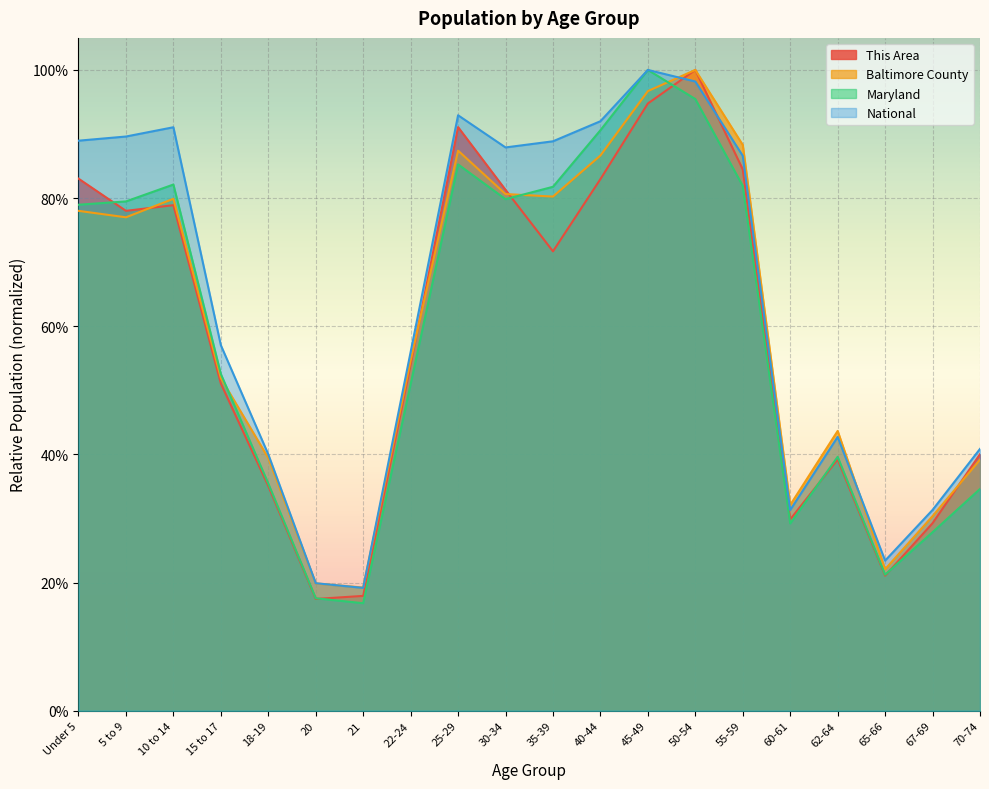

Reading left to right, extract all data points from this chart.

This Area: Under 5=0.8	5 to 9=0.8	10 to 14=0.8	15 to 17=0.5	18-19=0.4	20=0.2	21=0.2	22-24=0.5	25-29=0.9	30-34=0.8	35-39=0.7	40-44=0.8	45-49=0.9	50-54=1.0	55-59=0.8	60-61=0.3	62-64=0.4	65-66=0.2	67-69=0.3	70-74=0.4
Baltimore County: Under 5=0.8	5 to 9=0.8	10 to 14=0.8	15 to 17=0.5	18-19=0.4	20=0.2	21=0.2	22-24=0.5	25-29=0.9	30-34=0.8	35-39=0.8	40-44=0.9	45-49=1.0	50-54=1.0	55-59=0.9	60-61=0.3	62-64=0.4	65-66=0.2	67-69=0.3	70-74=0.4
Maryland: Under 5=0.8	5 to 9=0.8	10 to 14=0.8	15 to 17=0.5	18-19=0.4	20=0.2	21=0.2	22-24=0.5	25-29=0.9	30-34=0.8	35-39=0.8	40-44=0.9	45-49=1.0	50-54=1.0	55-59=0.8	60-61=0.3	62-64=0.4	65-66=0.2	67-69=0.3	70-74=0.3
National: Under 5=0.9	5 to 9=0.9	10 to 14=0.9	15 to 17=0.6	18-19=0.4	20=0.2	21=0.2	22-24=0.6	25-29=0.9	30-34=0.9	35-39=0.9	40-44=0.9	45-49=1.0	50-54=1.0	55-59=0.9	60-61=0.3	62-64=0.4	65-66=0.2	67-69=0.3	70-74=0.4